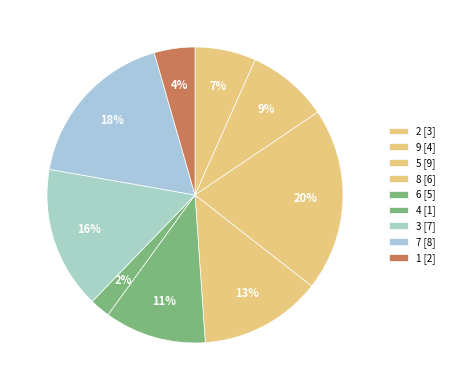

Count the number of slices in the pie.

9